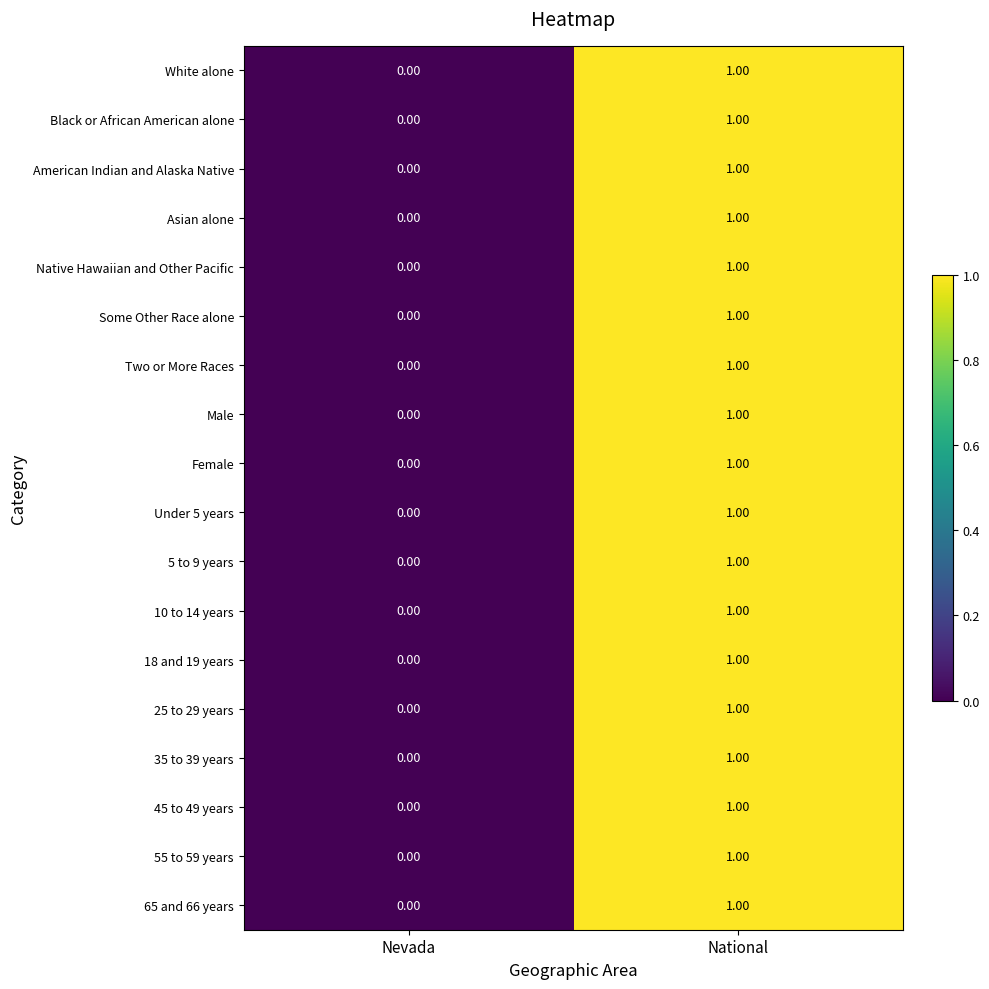

Where is Under 5 years nearest to the value 0?

Nevada